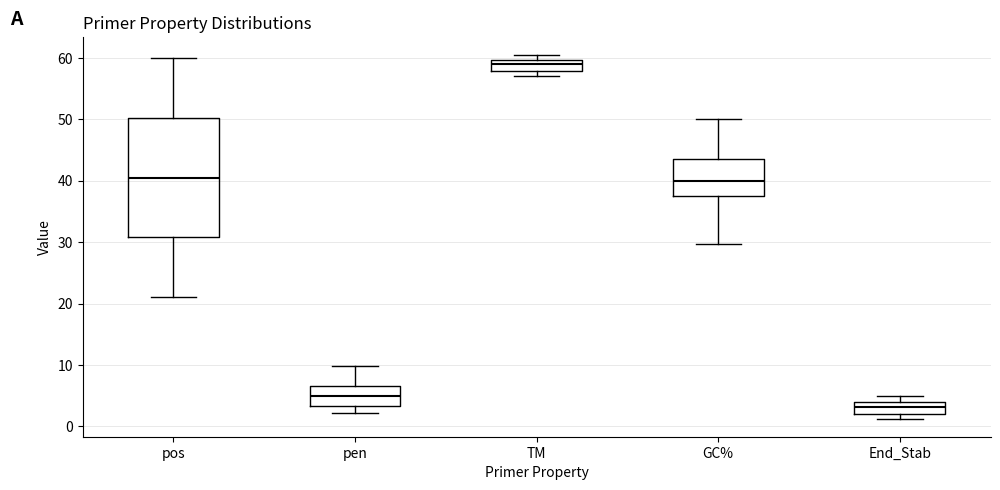

Reading left to right, read every box against the y-axis: the position of its median line, the range the box covers, and the ends of its whiskers. The values are not printed on the chart, so give them approximately, as read against the axis.

pos: median 41, box 31 to 50, whiskers 21 to 60
pen: median 5, box 3 to 7, whiskers 2 to 10
TM: median 59, box 58 to 60, whiskers 57 to 60 (just above the box's upper edge)
GC%: median 40, box 38 to 43, whiskers 30 to 50
End_Stab: median 3, box 2 to 4, whiskers 1 to 5